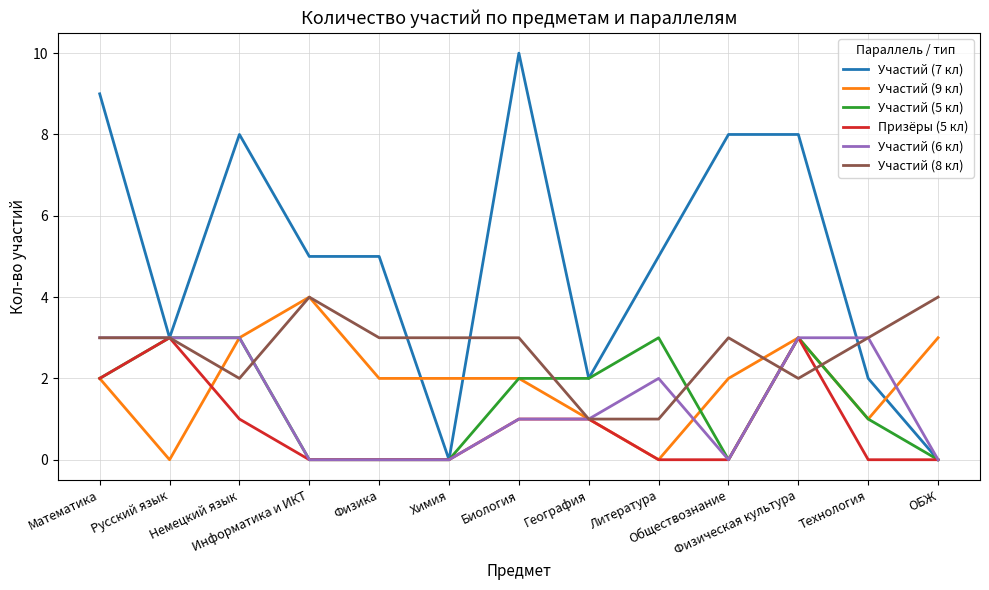

Is this an area chart (filled region under the line)?

No